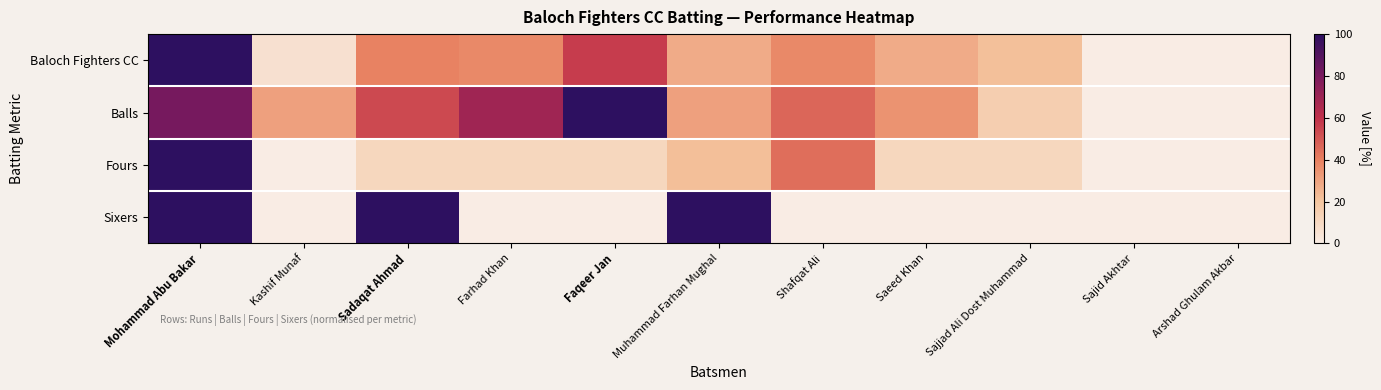

Which series has the largest range (max minus min)?

Baloch Fighters CC